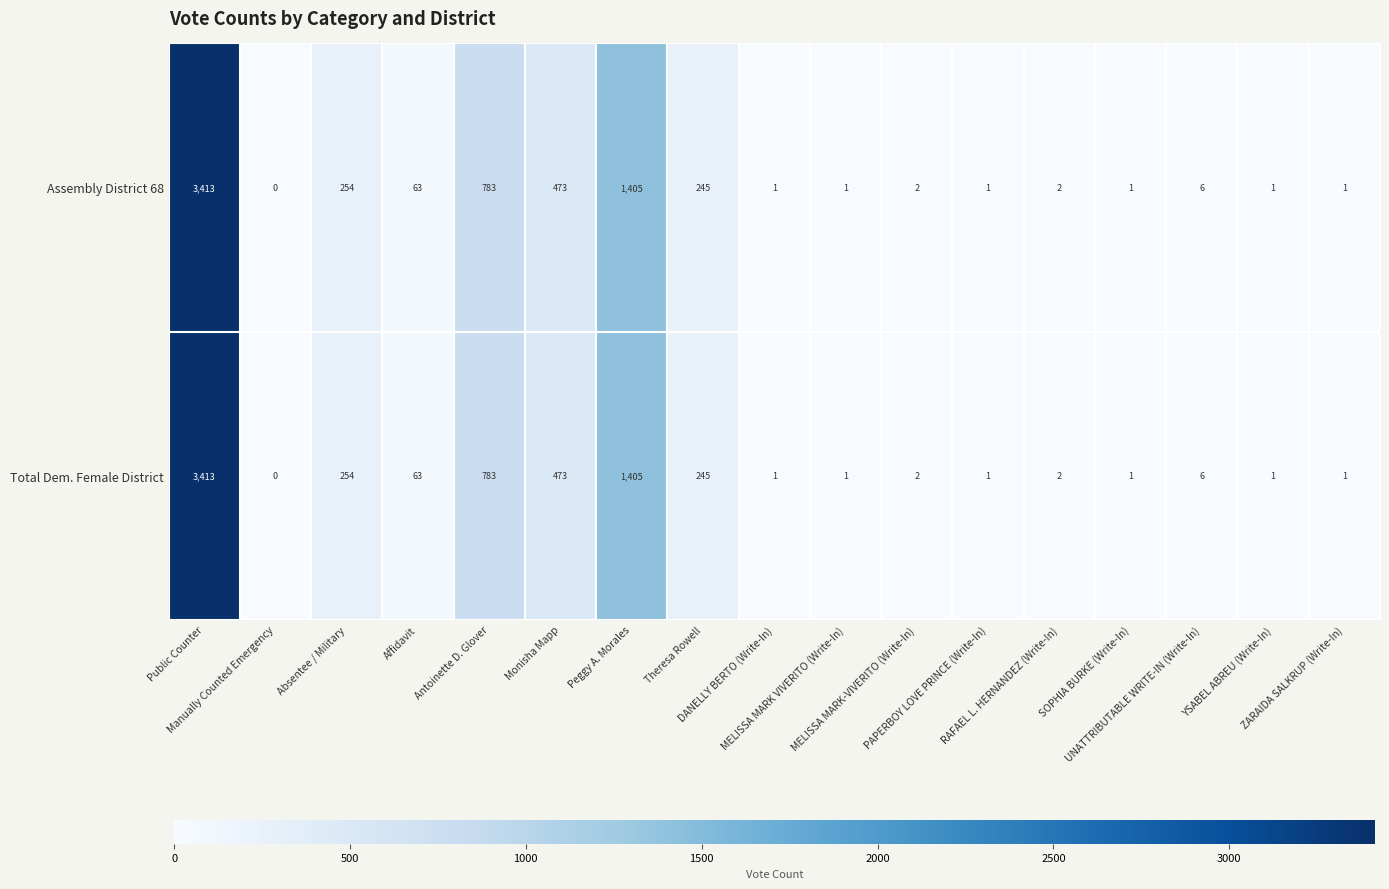

What is the maximum value for Total Dem. Female District?

3413